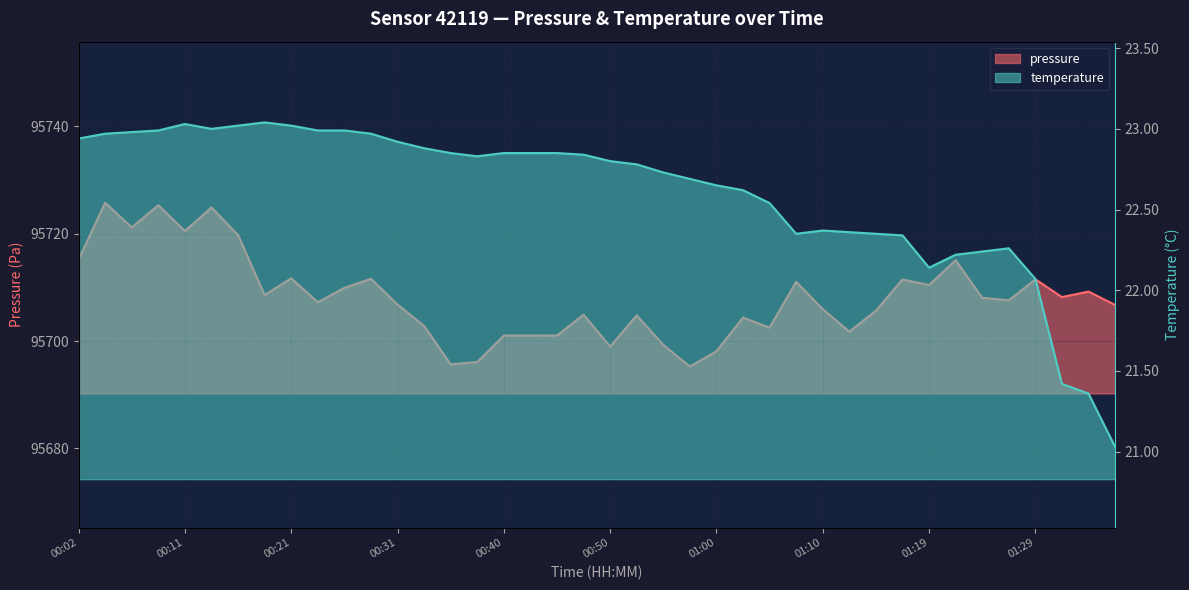

What are all the series names shown in the legend?

pressure, temperature